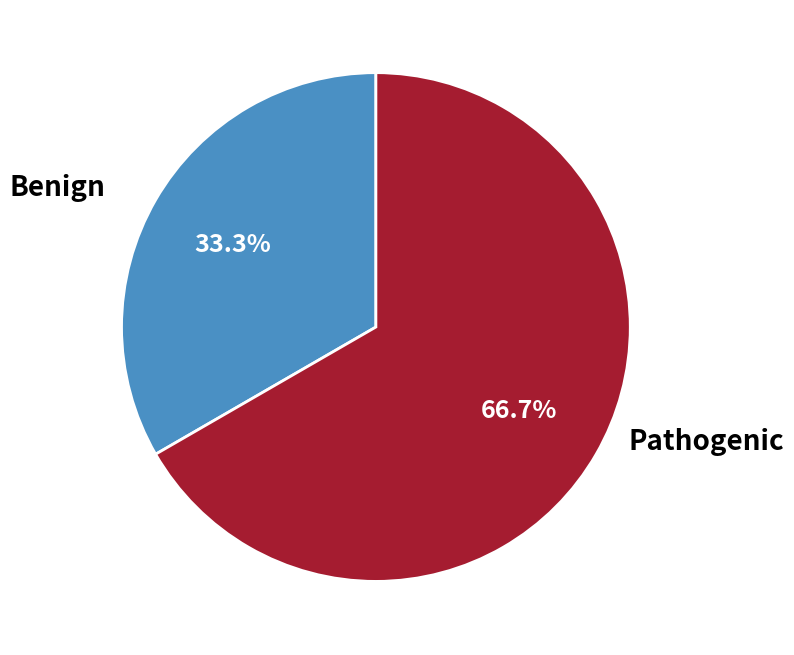

What percentage do Benign and Pathogenic together represent?

100.0%